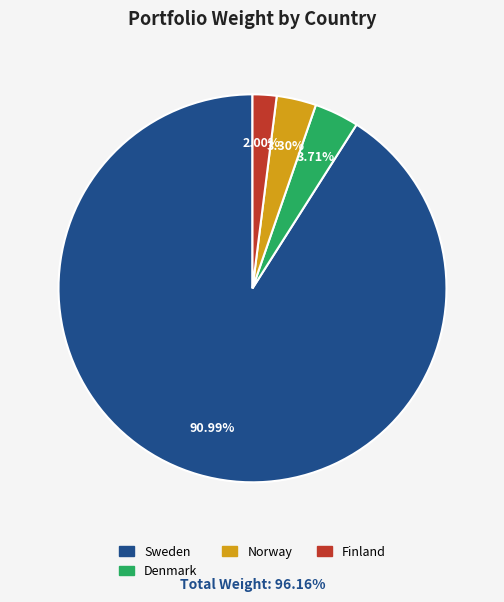

Is there a majority slice in this chart?

Yes